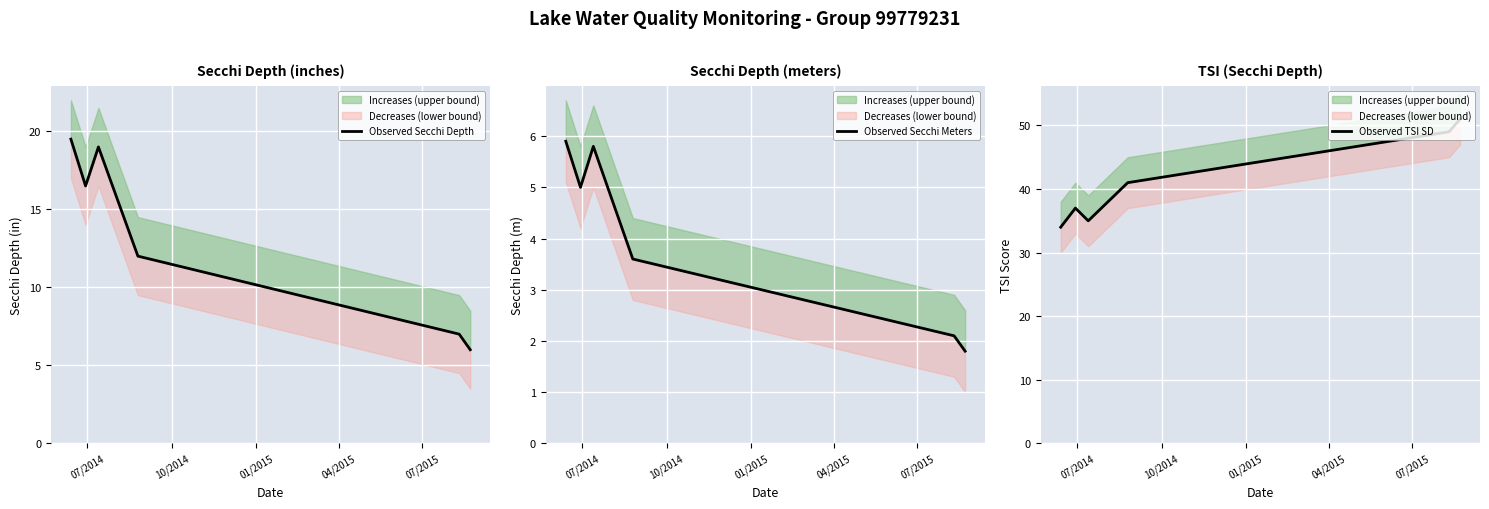

Is the value of Observed Secchi Depth at 5 greater than the value of Observed Secchi Meters at 04/2015?

Yes